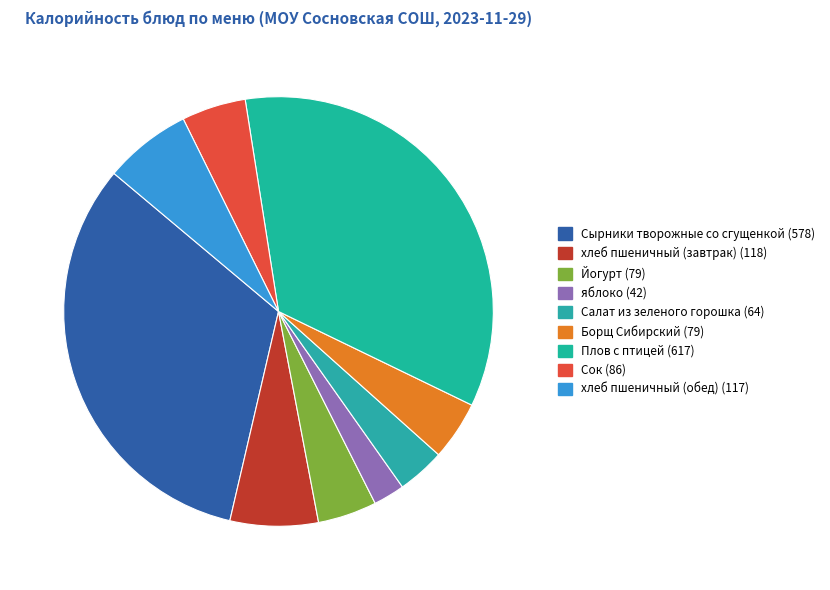

Does any single category account for the majority?

No